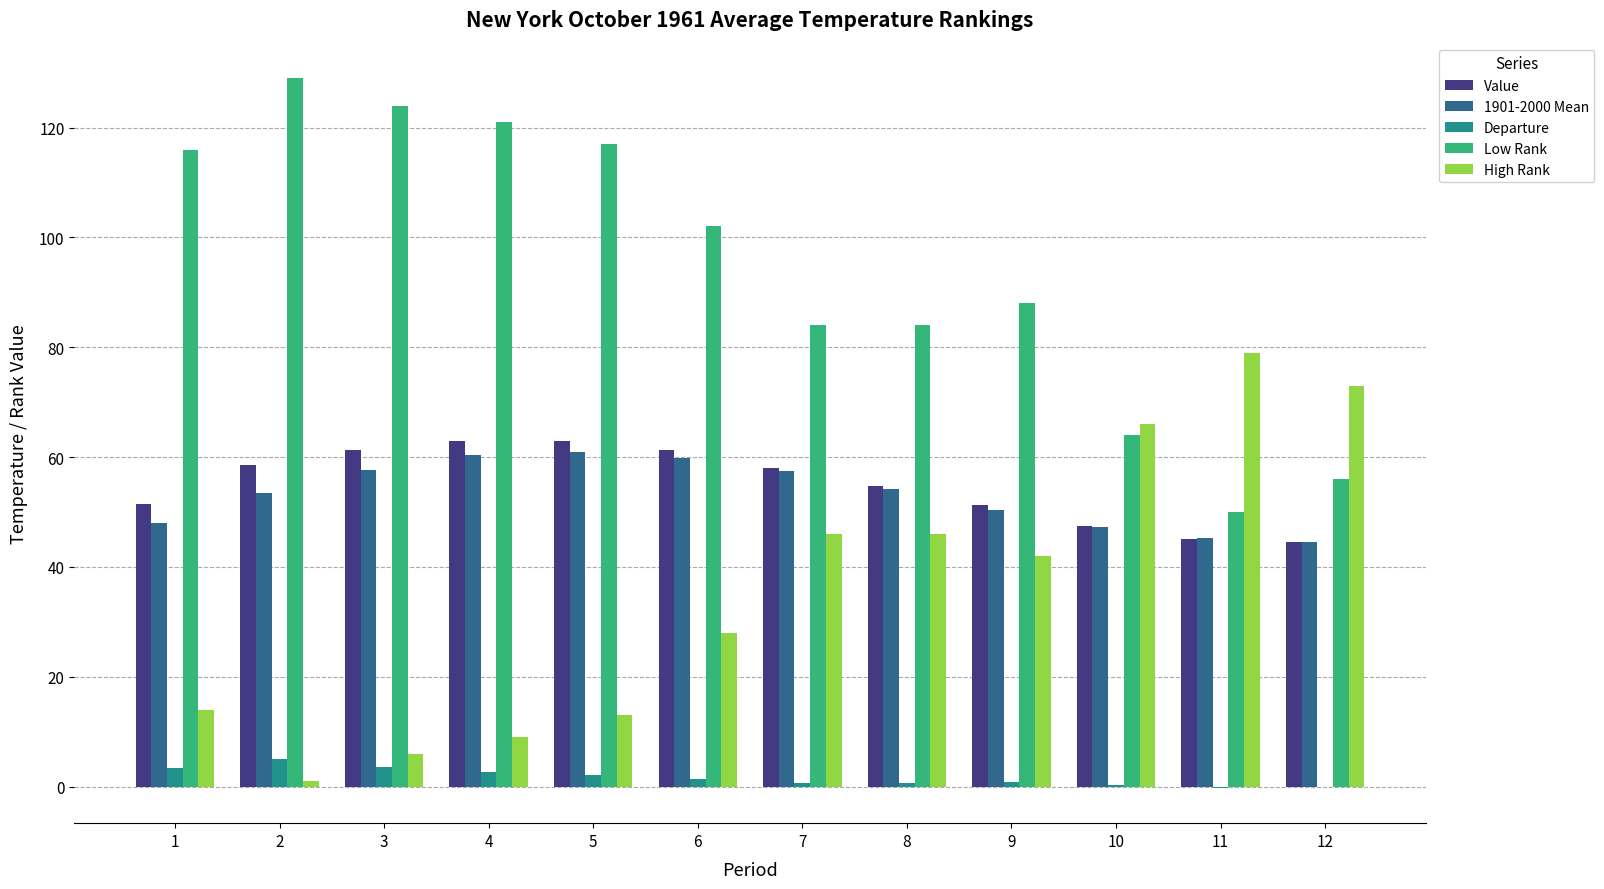

How many groups of bars are there?

12